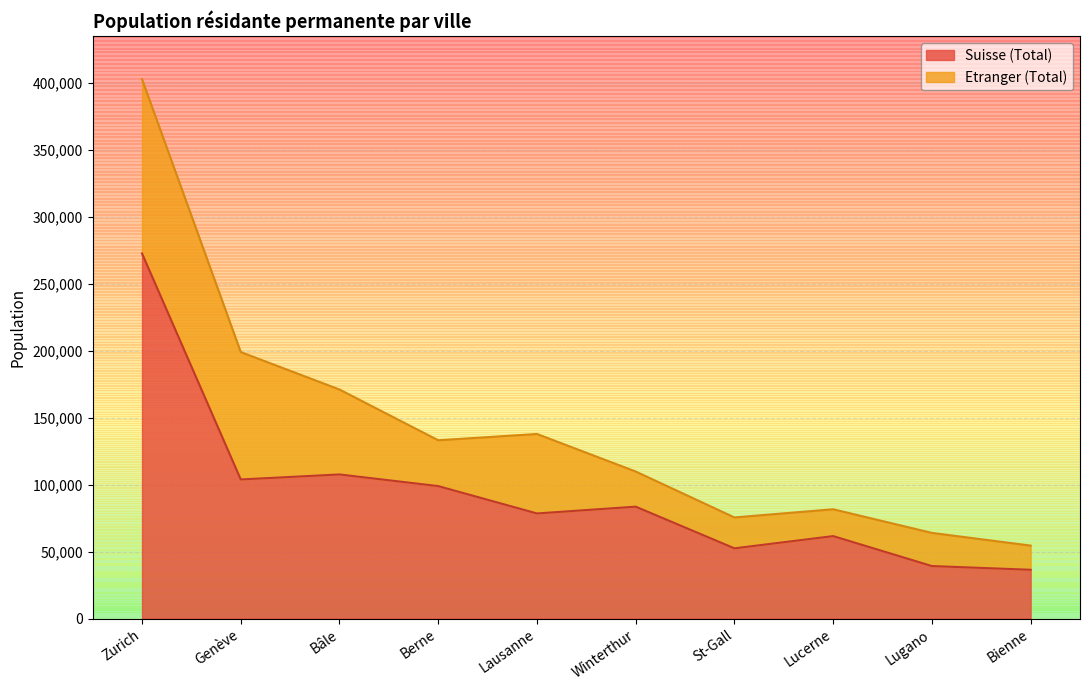

How many interior local peaks (higher than both neighbors) does the data have?

3